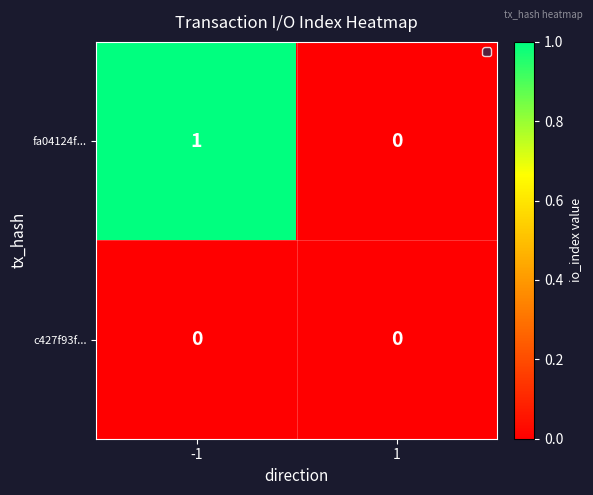

List the series in order of their peak value, lowest first.

c427f93f..., fa04124f...